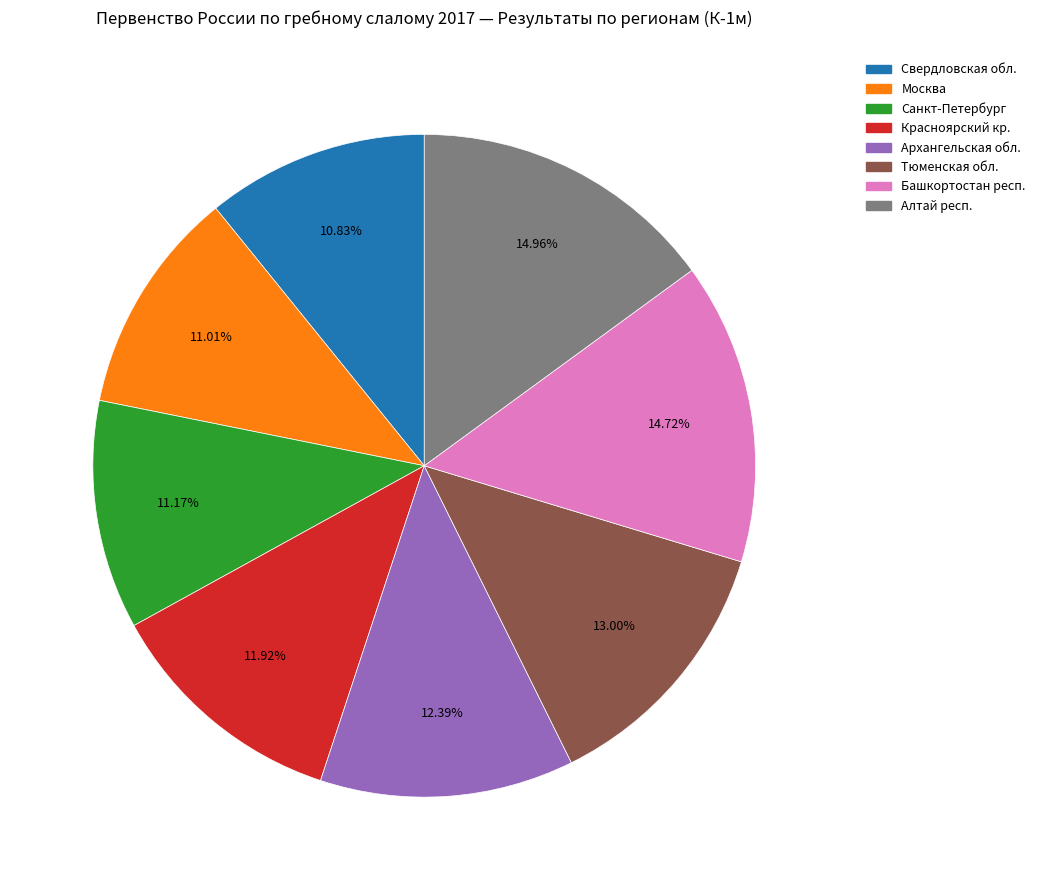

What is the total percentage of Красноярский кр. and Башкортостан респ.?

26.6%